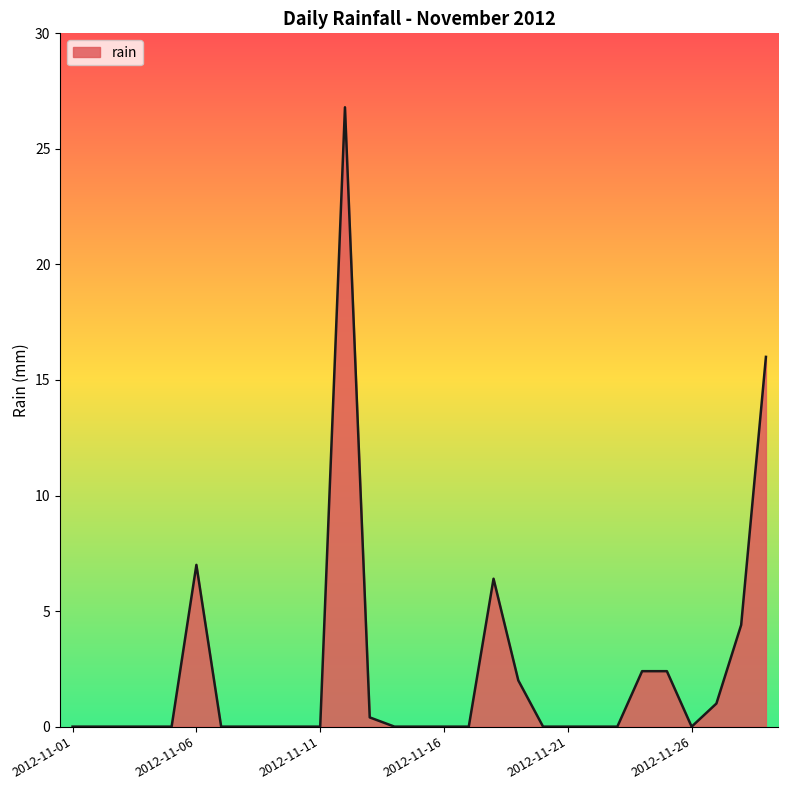

What is the difference between the second highest and second lowest values?

16.0